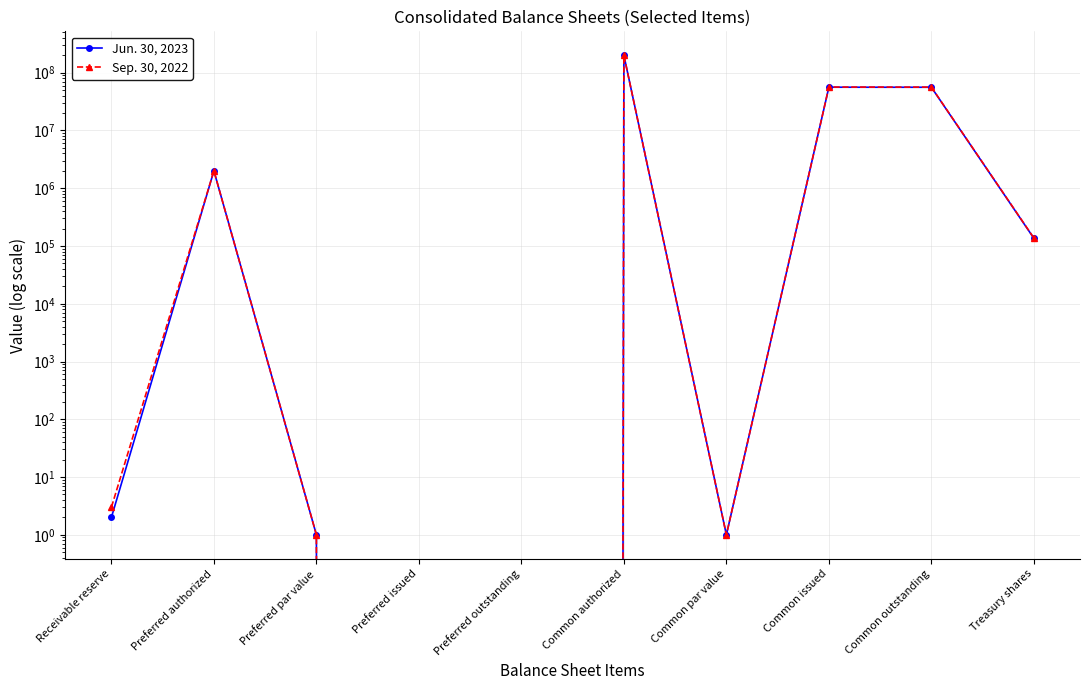

In Sep. 30, 2022, how many points are higher than both neighbors (excluding endpoints)?

3